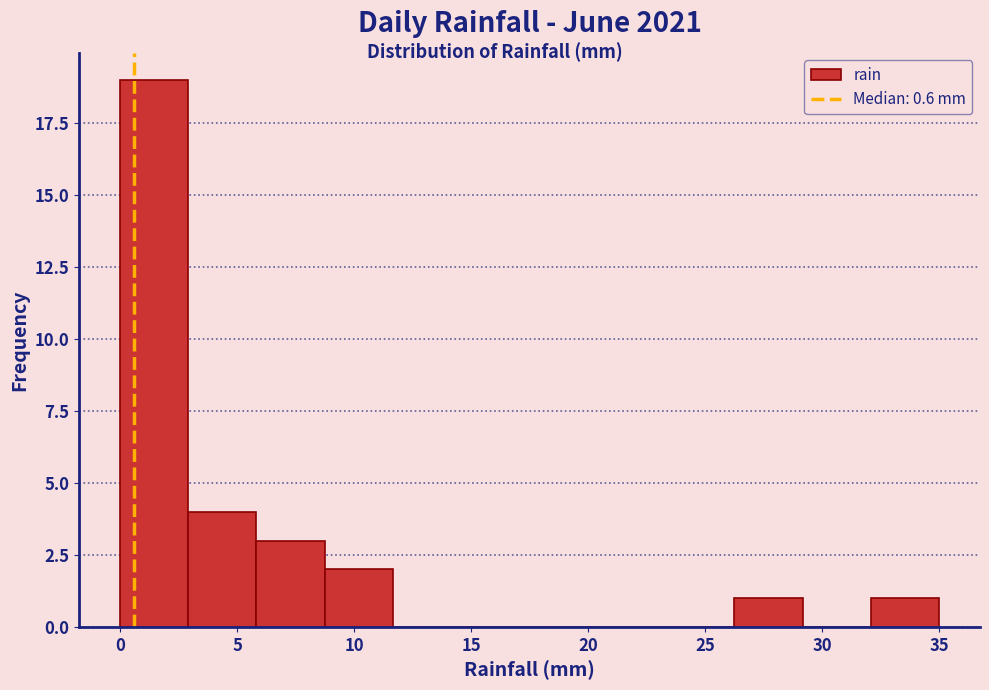

How tall is the bar that spans 32.0 to 35.0 on the x-axis? Neither the bar edges nor the heights are printed on the chart, so give them approximately, as read against the axes.

1